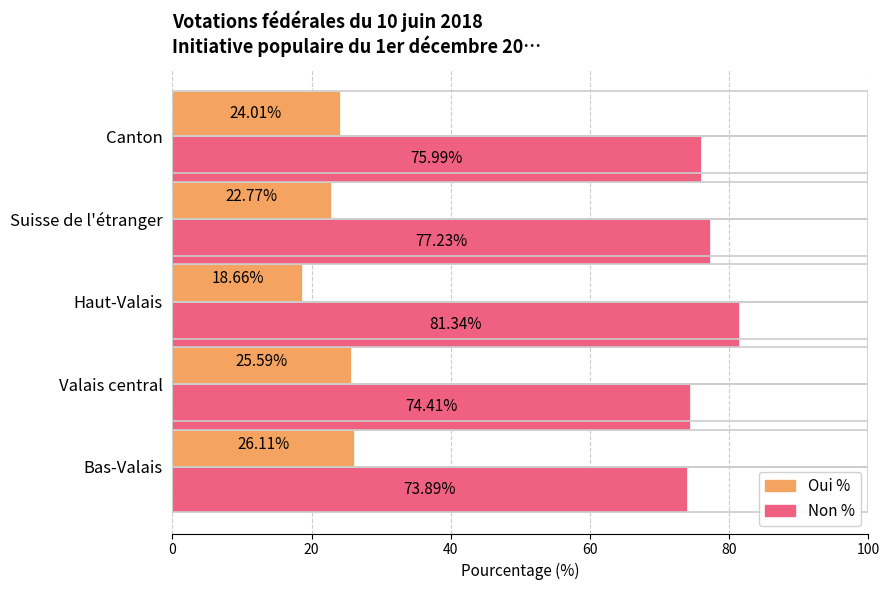

How many values in the Oui % series are below 24?

2